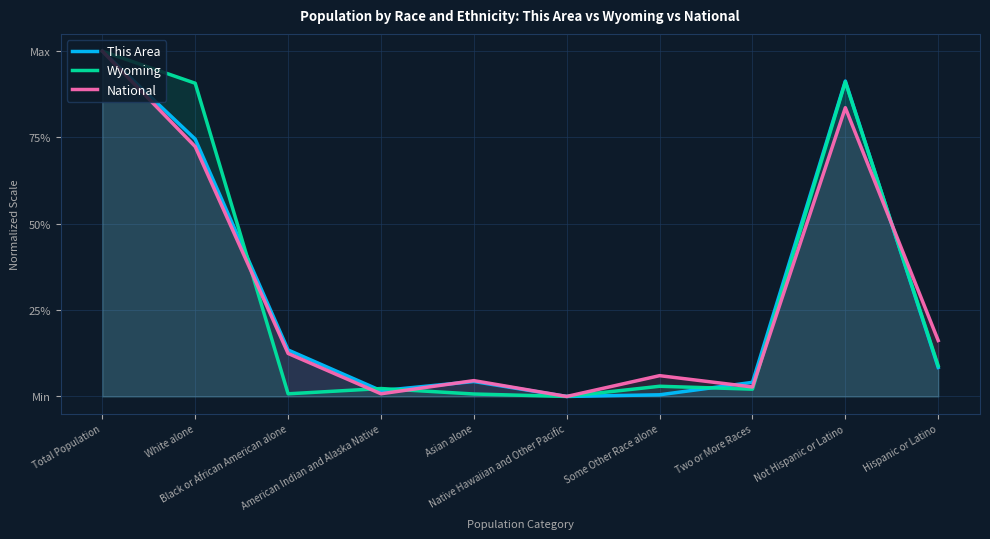

What is the spread (max minus min) of values at Not Hispanic or Latino?

0.1